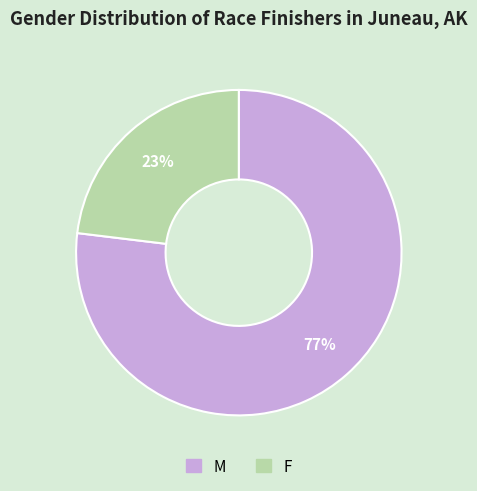

Does F account for over 50% of the chart?

No